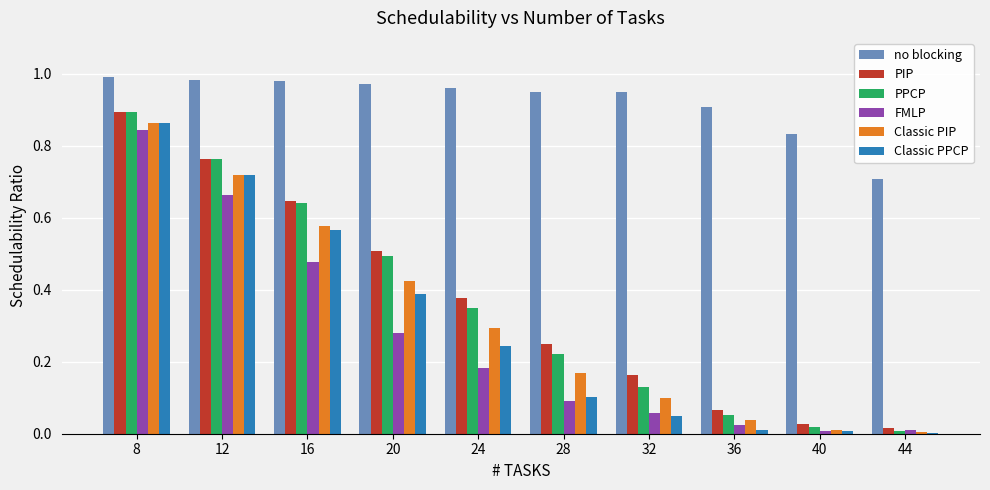

Is it true that no blocking equals 1.3 at 16?

False